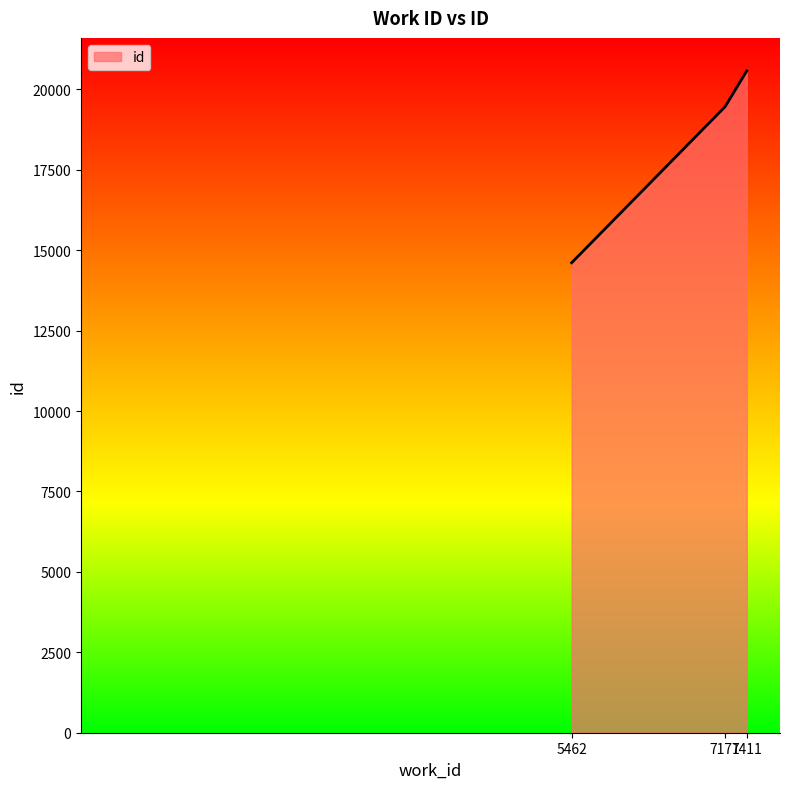

What is the sum of the values at 7171 and 7411?

40033